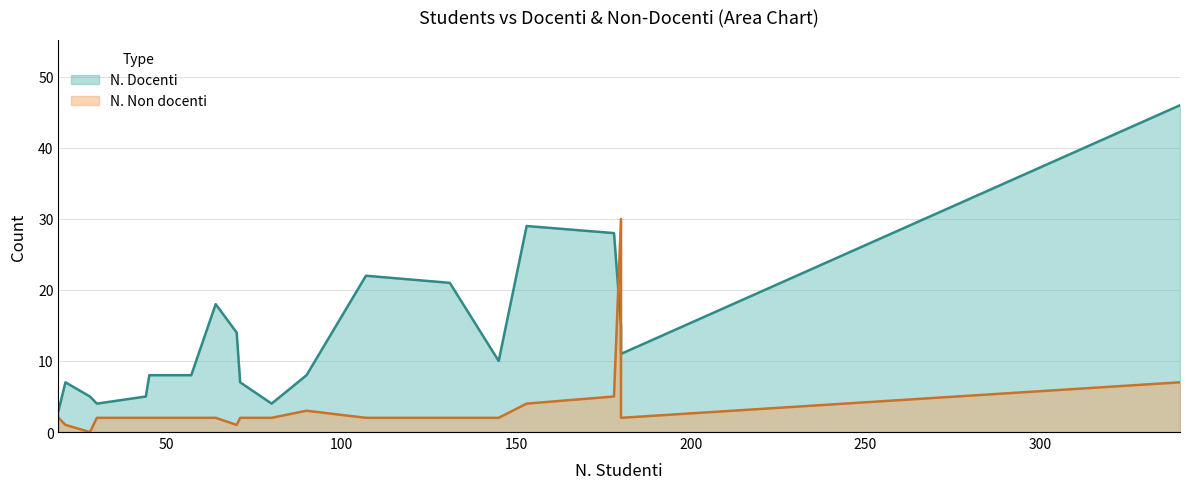

What is the difference between the N. Non docenti values at 90 and 21?

2